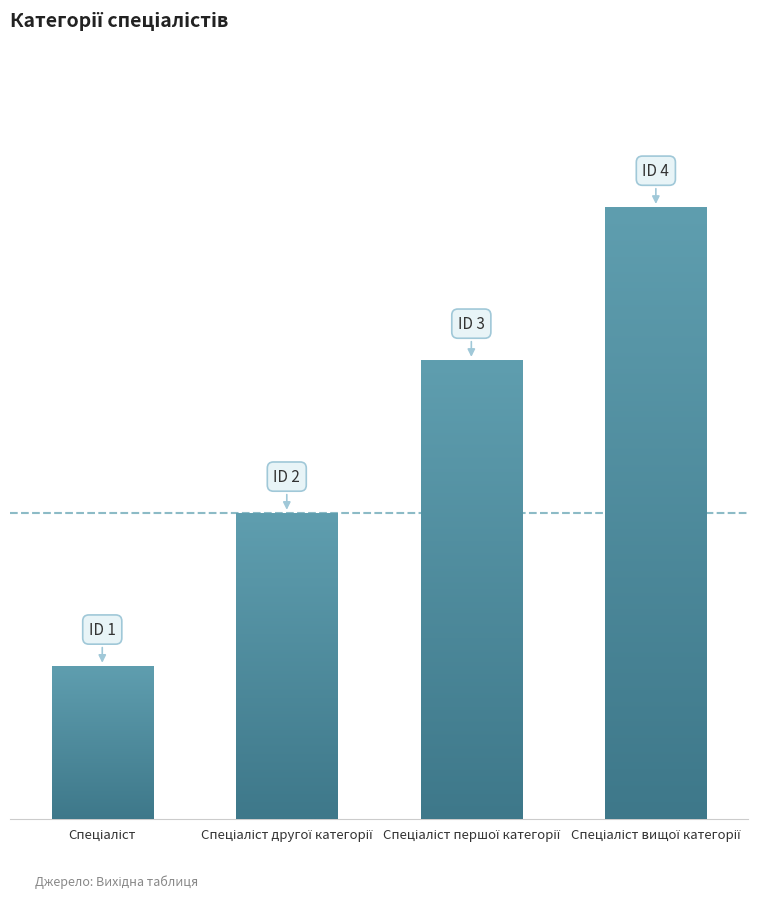

Does the chart contain any negative values?

No